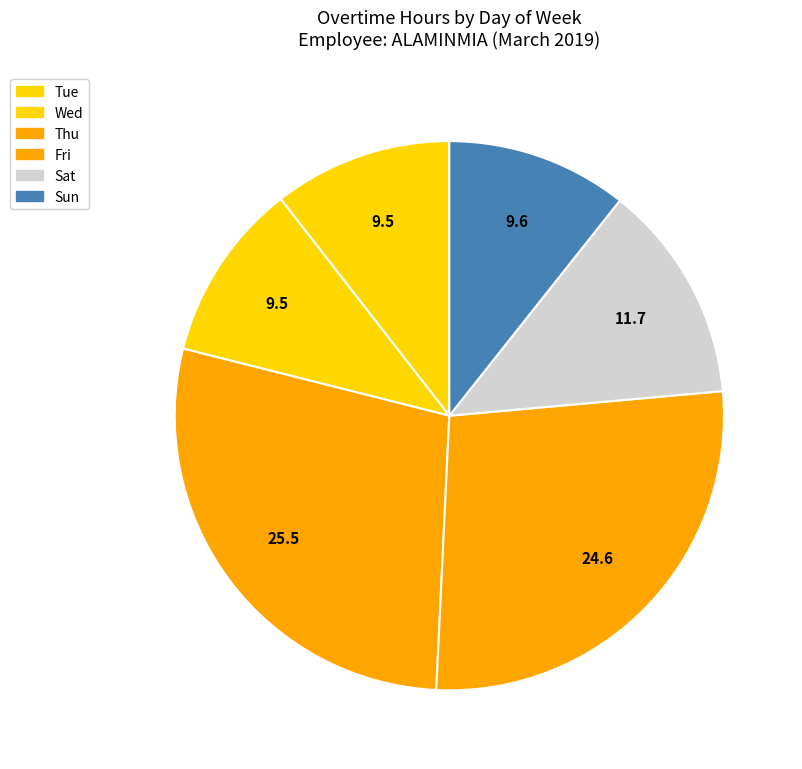

Which category has the biggest portion of the pie?

Thu